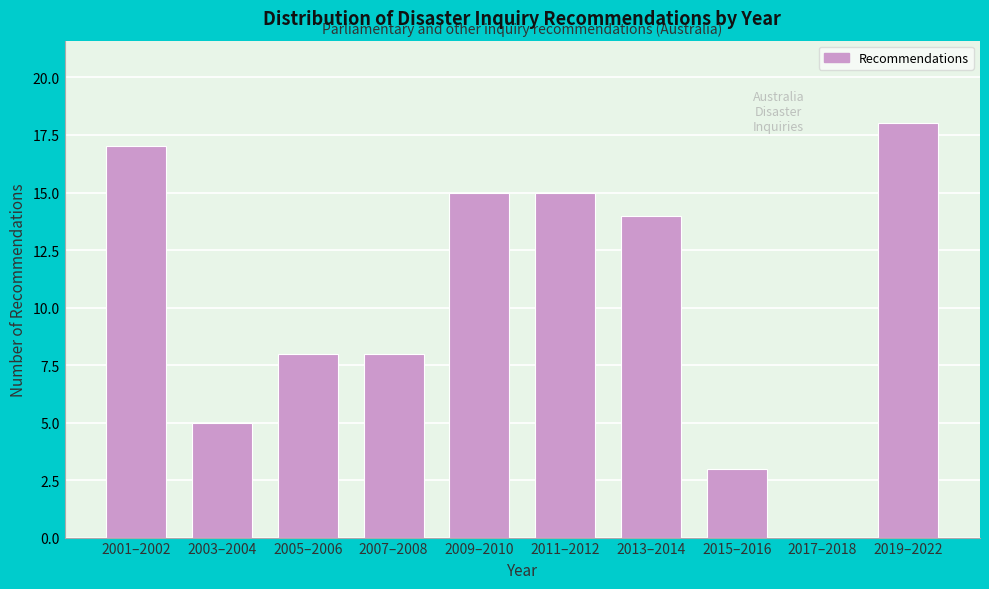

Reading left to right, extract all data points from this chart.

2001–2002=17	2003–2004=5	2005–2006=8	2007–2008=8	2009–2010=15	2011–2012=15	2013–2014=14	2015–2016=3	2017–2018=0	2019–2022=18